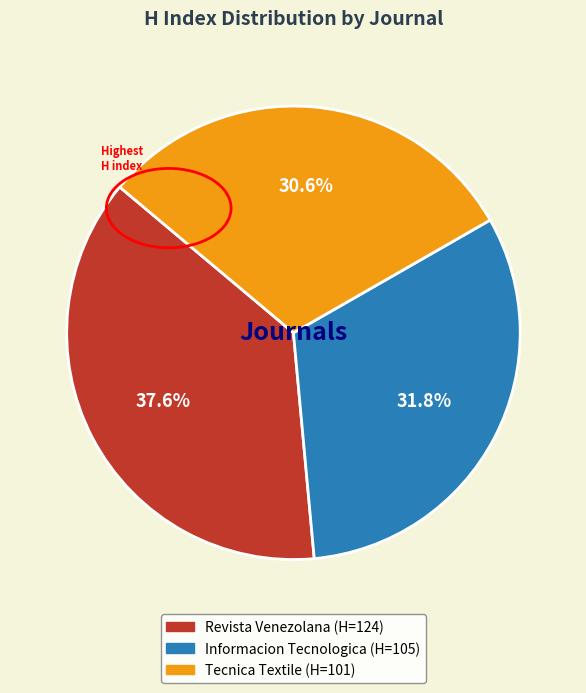

Is there a majority slice in this chart?

No